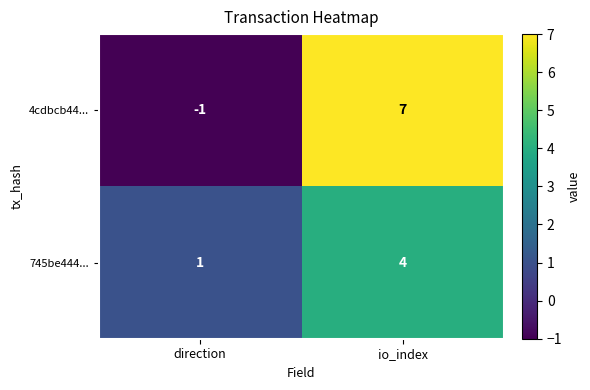

True or false: 4cdbcb44... has a value of 0 at direction.

False